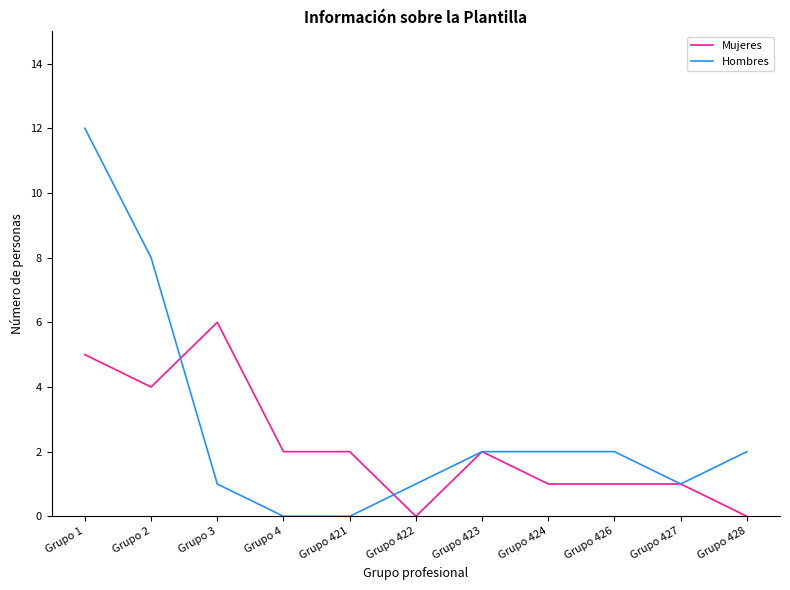

Is it true that Hombres equals 1 at Grupo 424?

False